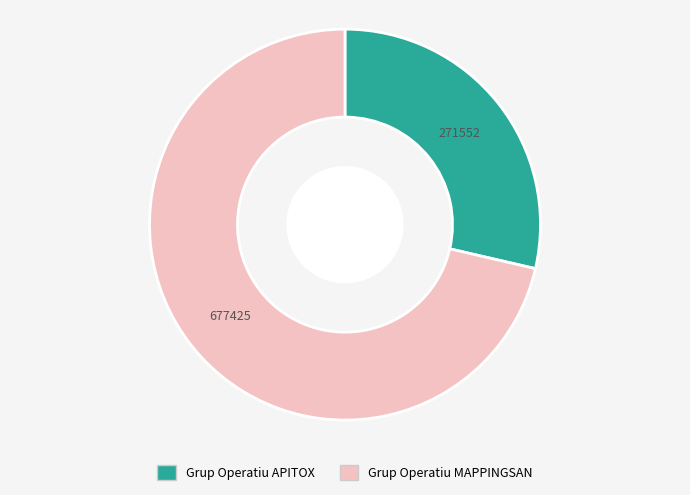

Is Grup Operatiu MAPPINGSAN the majority of the pie?

Yes